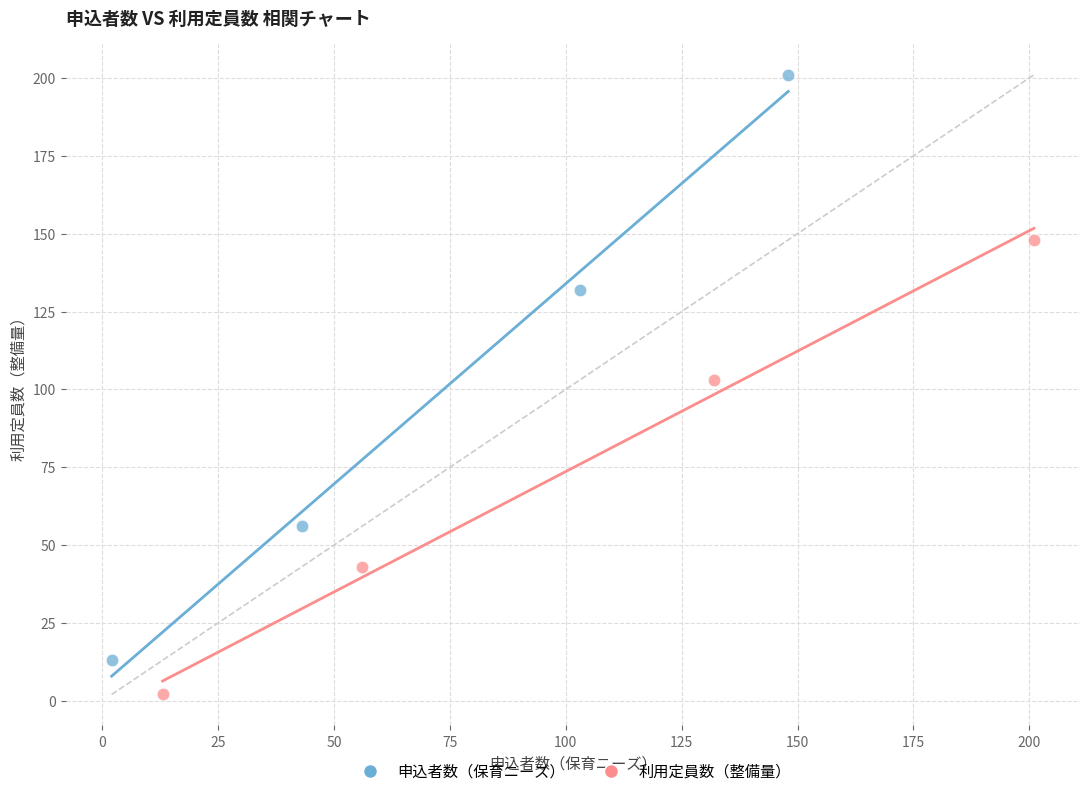

Which series contains the highest Y value?

申込者数（保育ニーズ）